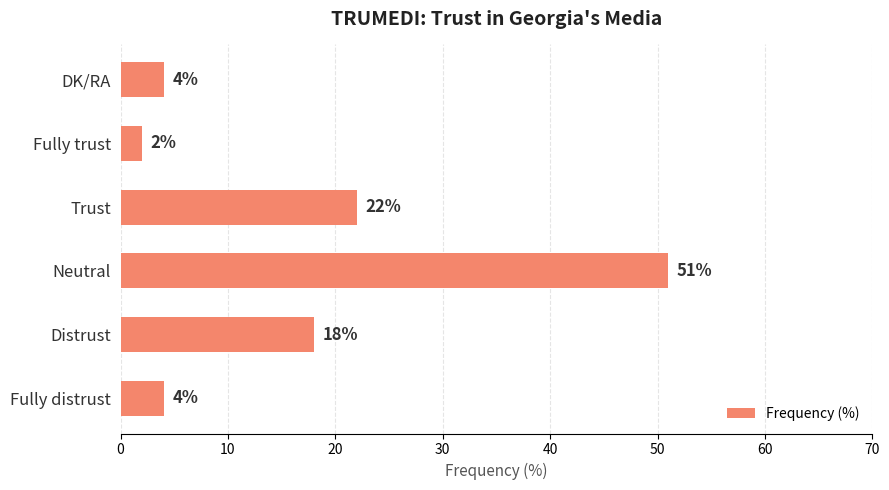

At which category does the chart reach its minimum across all series?

Fully trust